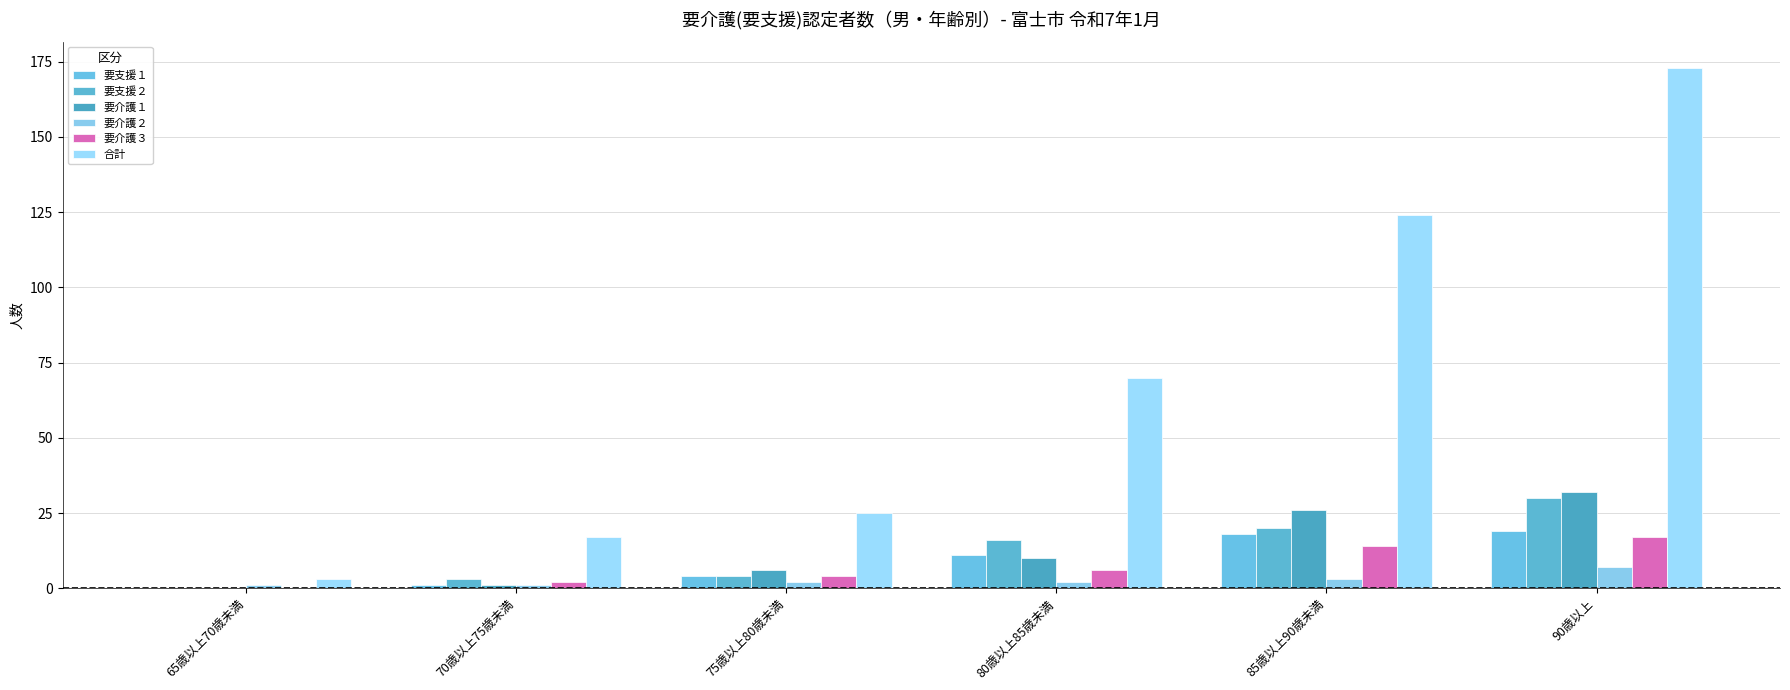

True or false: 要支援２ has a value of 5 at 70歳以上75歳未満.

False